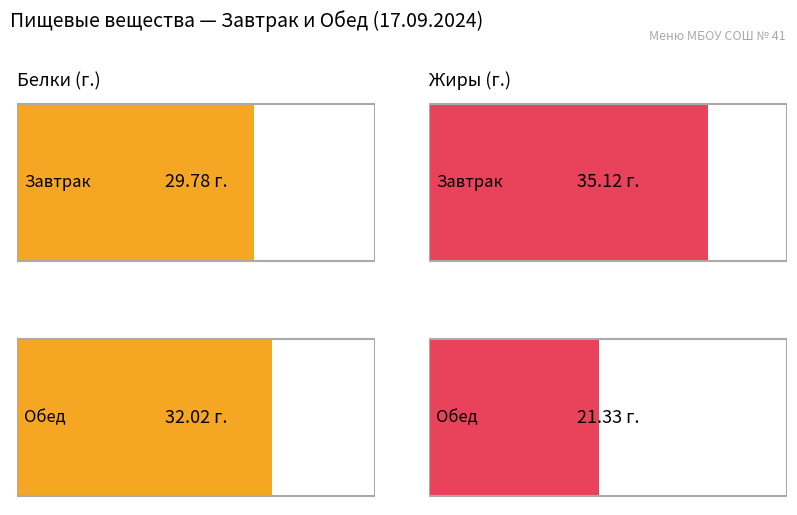

What is the label of the 2nd bar from the left?

Обед